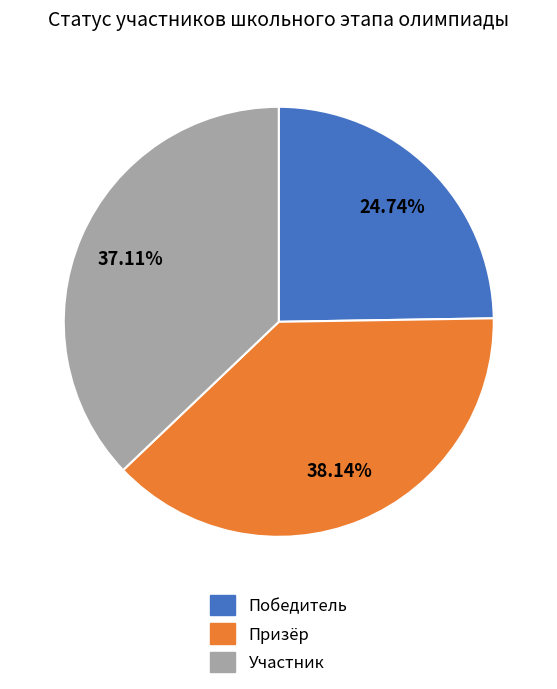

Is there a majority slice in this chart?

No